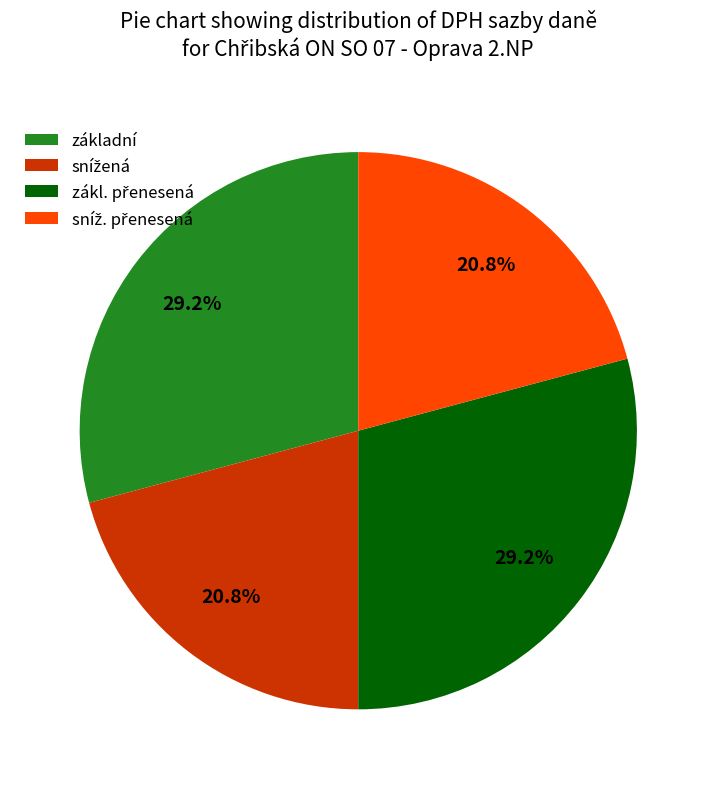

Is základní the majority of the pie?

No